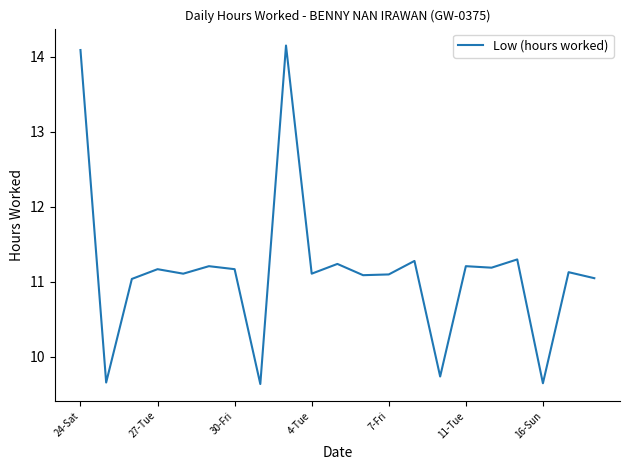

How many lines are shown in the chart?

1